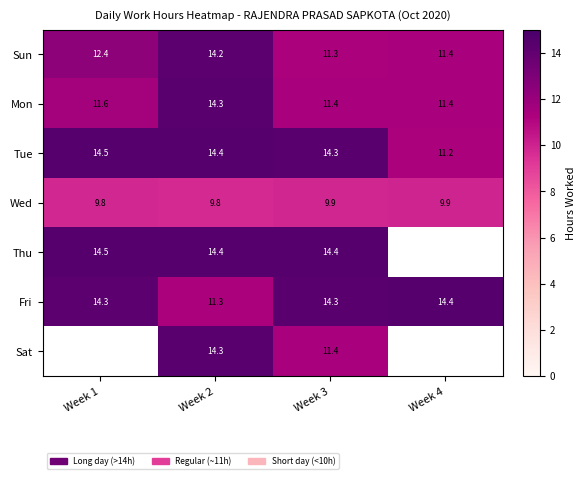

At how many categories does at least one series exceed 12?

4